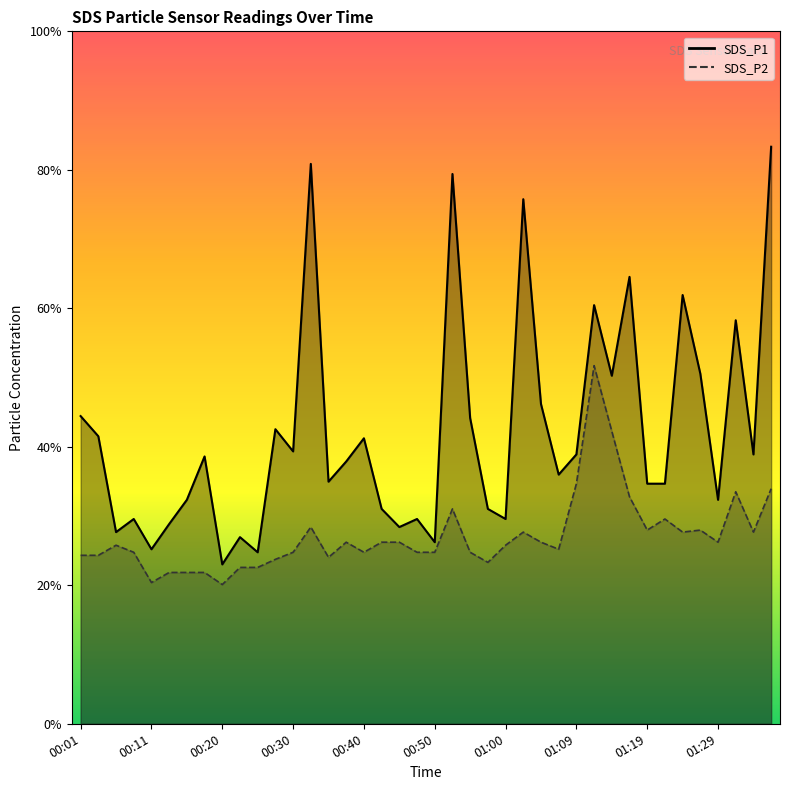

List the labels in order of SDS_P2 value, smallest first.

00:20, 00:11, 00:13, 00:16, 00:18, 00:23, 00:25, 00:57, 00:28, 00:35, 00:01, 00:03, 00:08, 00:30, 00:40, 00:47, 00:50, 00:55, 01:07, 00:06, 01:00, 00:38, 00:42, 00:45, 01:04, 01:29, 01:02, 01:24, 01:34, 01:19, 01:26, 00:33, 01:22, 00:52, 01:17, 01:31, 01:36, 01:09, 01:14, 01:12